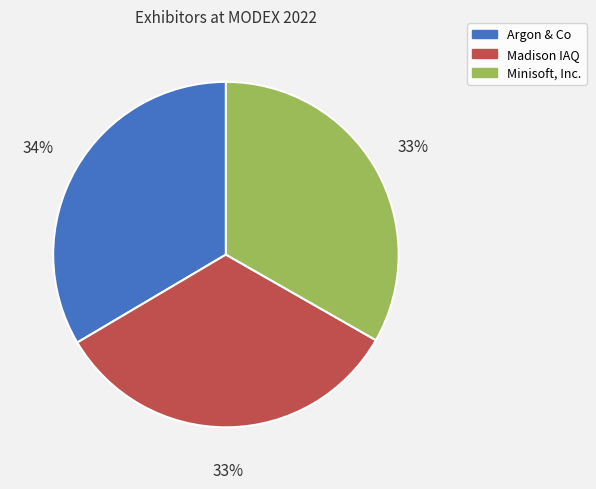

How many slices are in this pie chart?

3